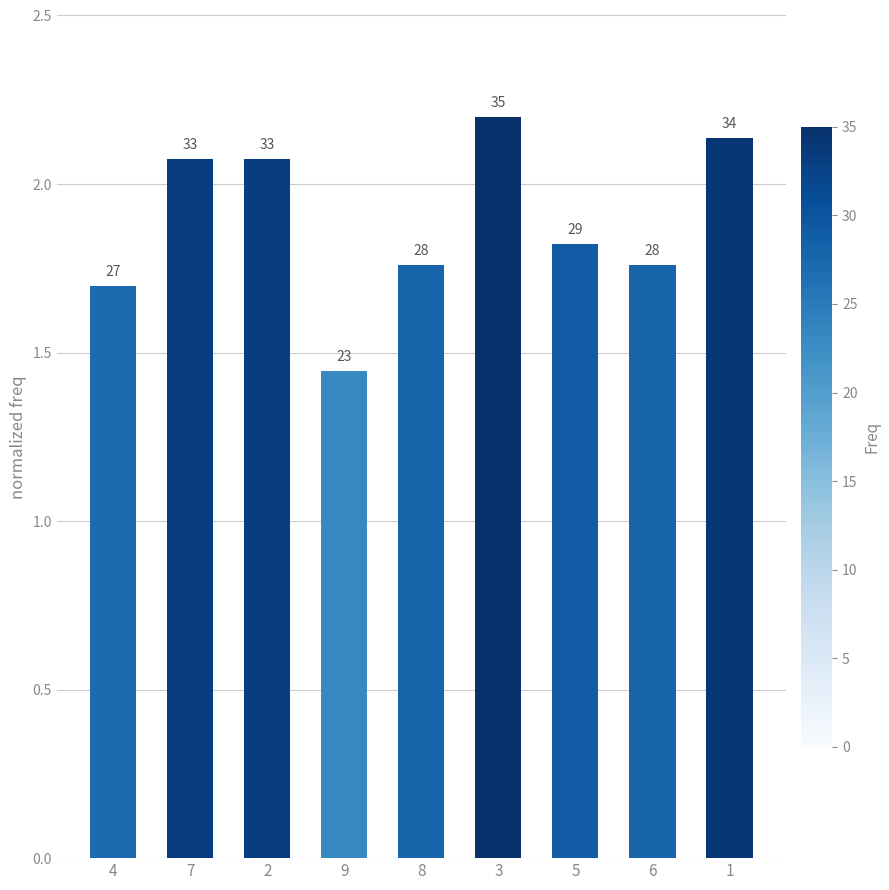

What is the difference between the maximum and minimum values?

0.8